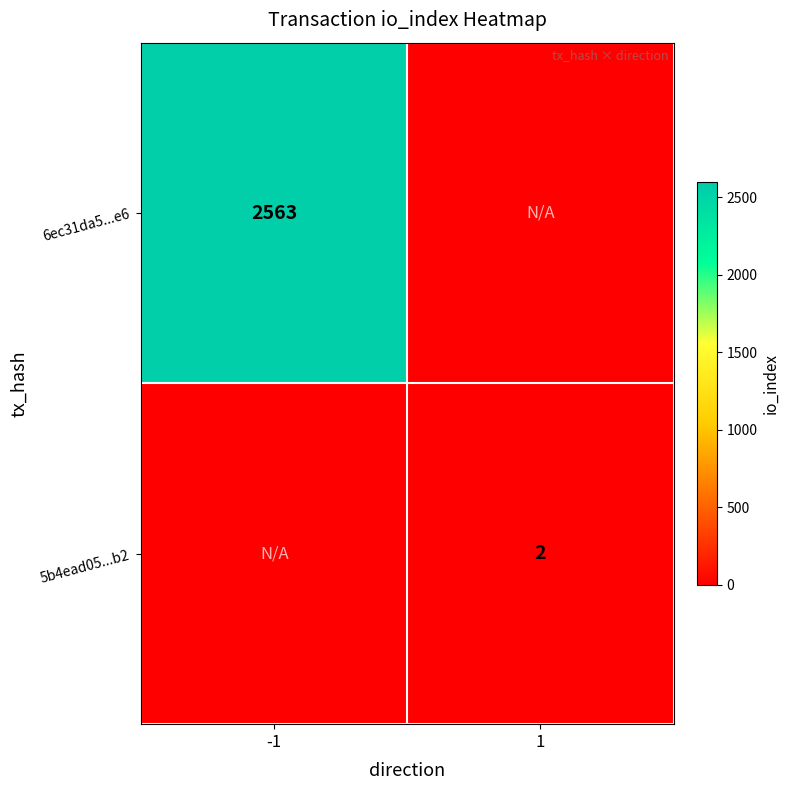

The value of 6ec31da5...e6 at -1 is 3824. True or false?

False